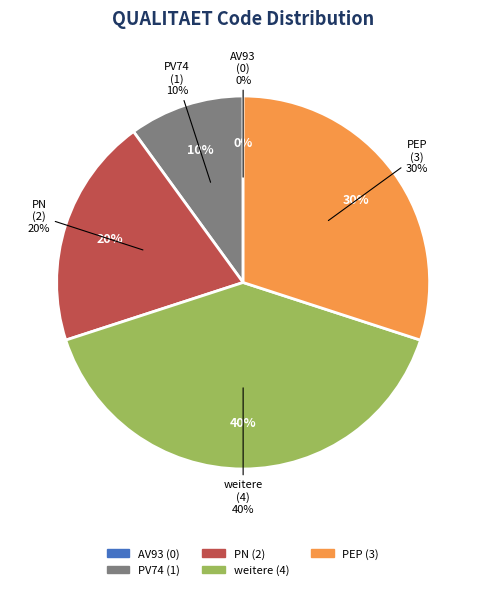

Rank the categories by value from lowest to highest.

AV93, PV74, PN, PEP, weitere